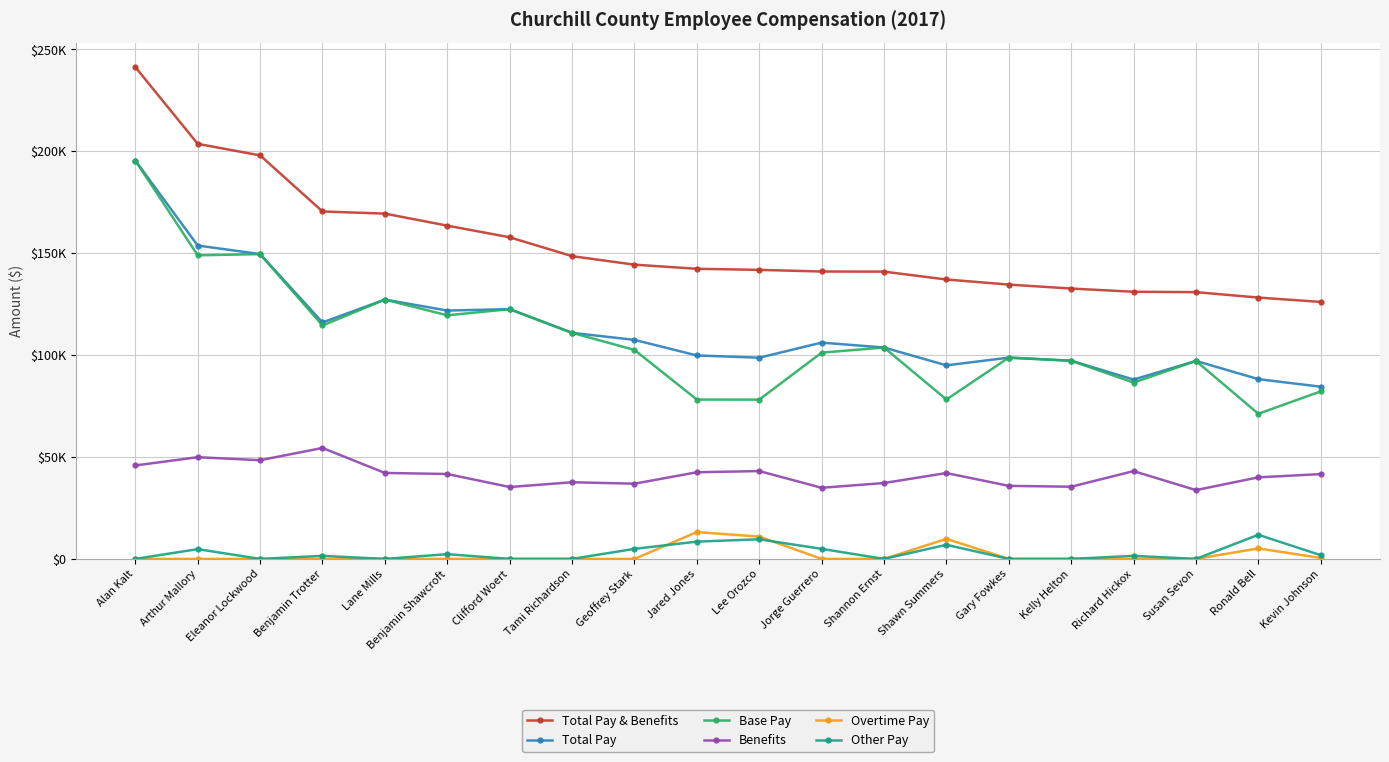

Which series has the largest total across all categories?

Total Pay & Benefits